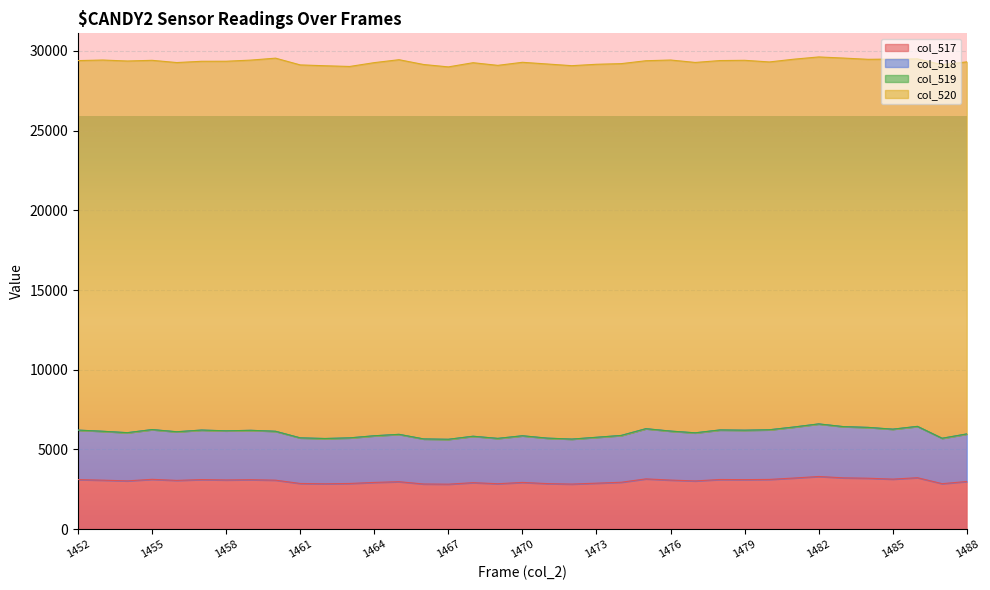

What is the minimum value for col_517?

2817